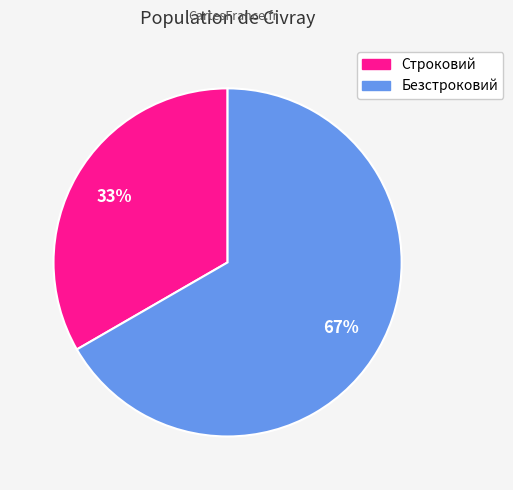

Is Строковий the majority of the pie?

No